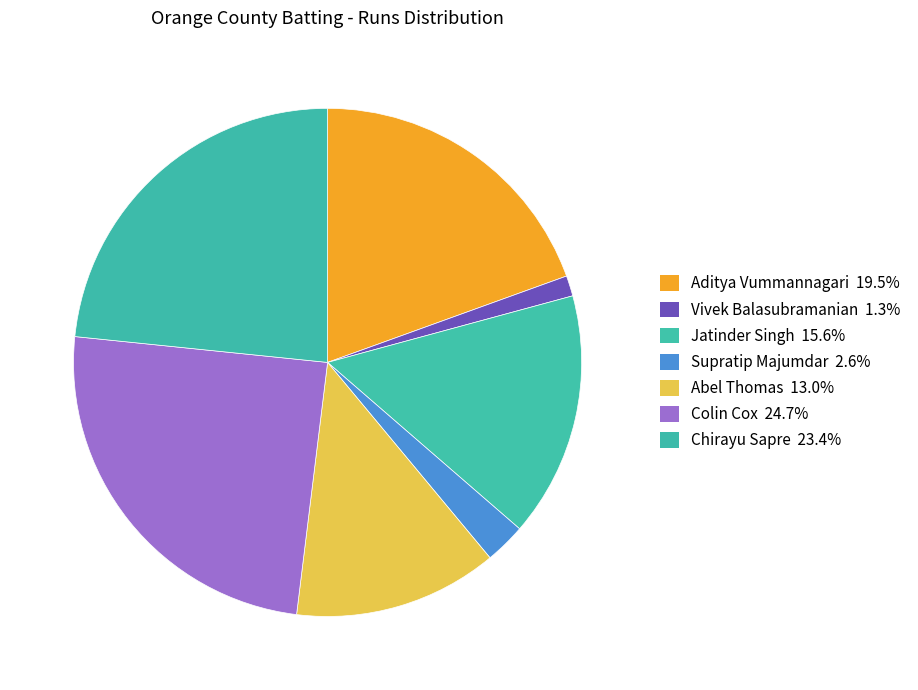

Is there a majority slice in this chart?

No